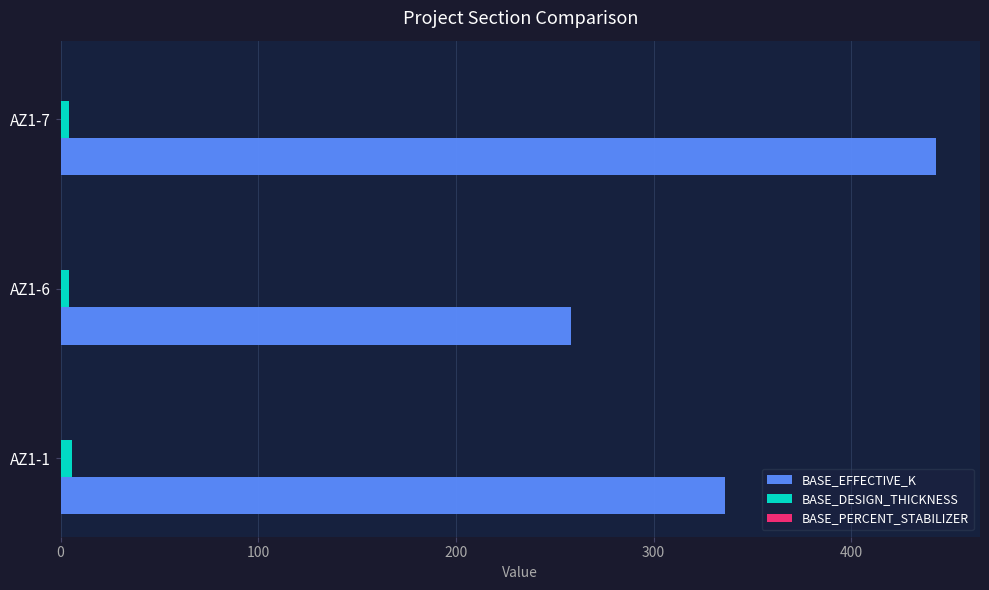

Count the number of categories in the chart.

3